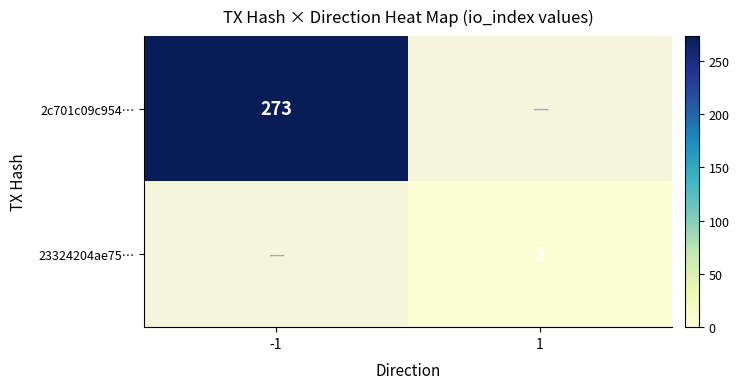

True or false: 2c701c09c954… has a value of 273 at -1.

True